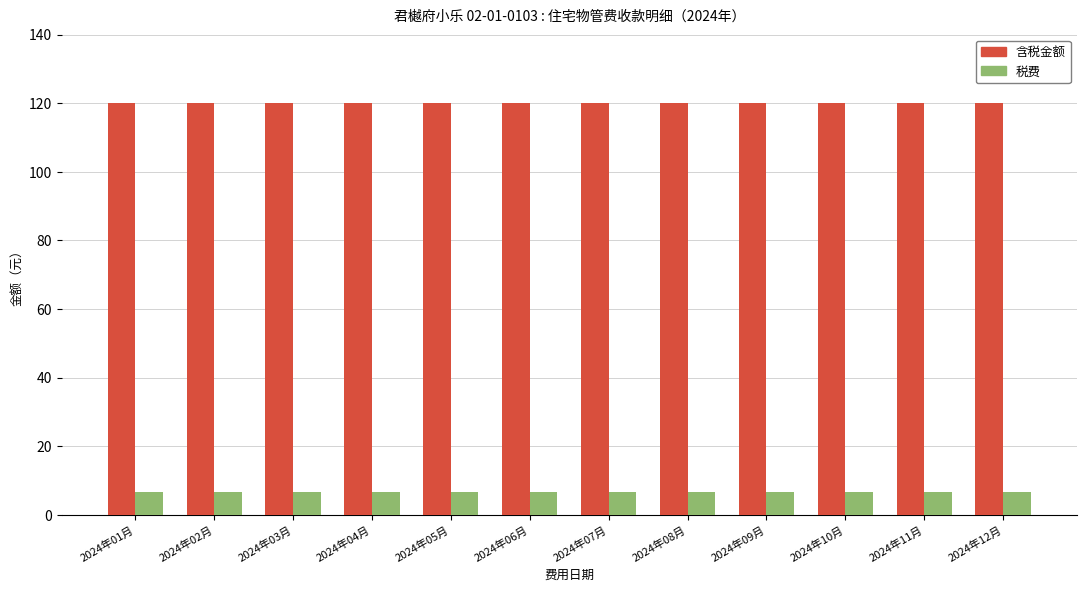

What is the difference between the highest and lowest values at 2024年11月?

113.2